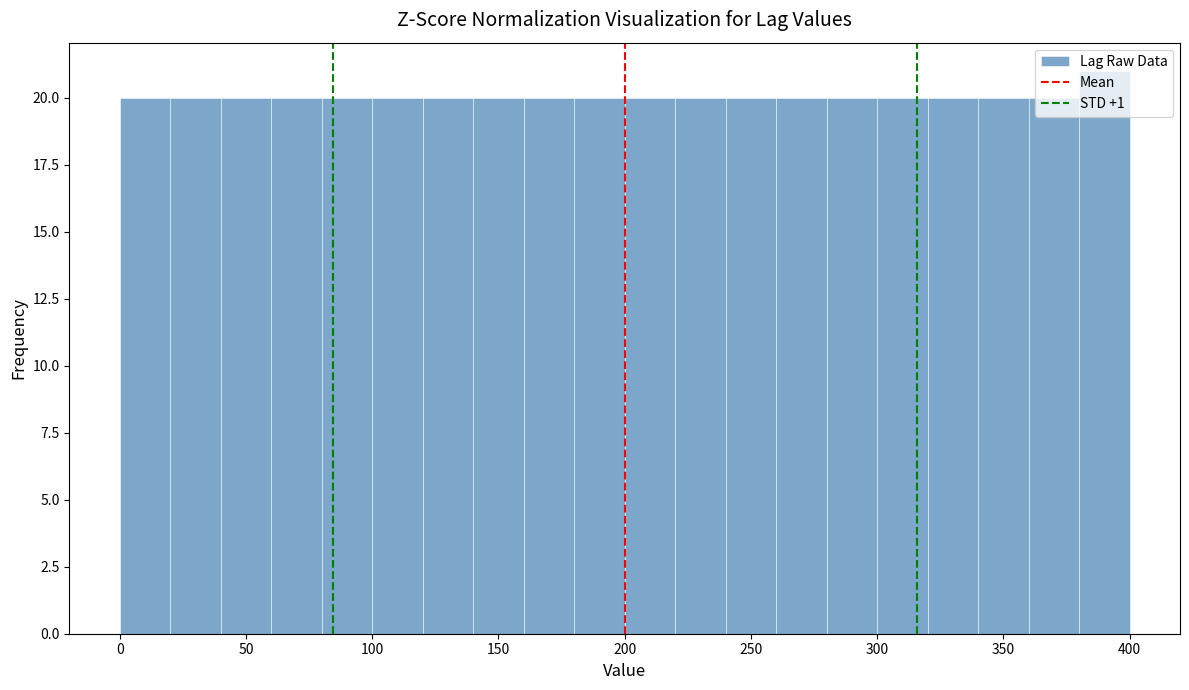

Which range on the x-axis has the tallest bar?

380 to 400